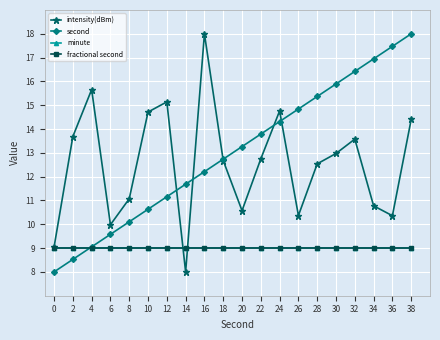

What is the value of the intensity(dBm) point at the 12th from the left?

12.8